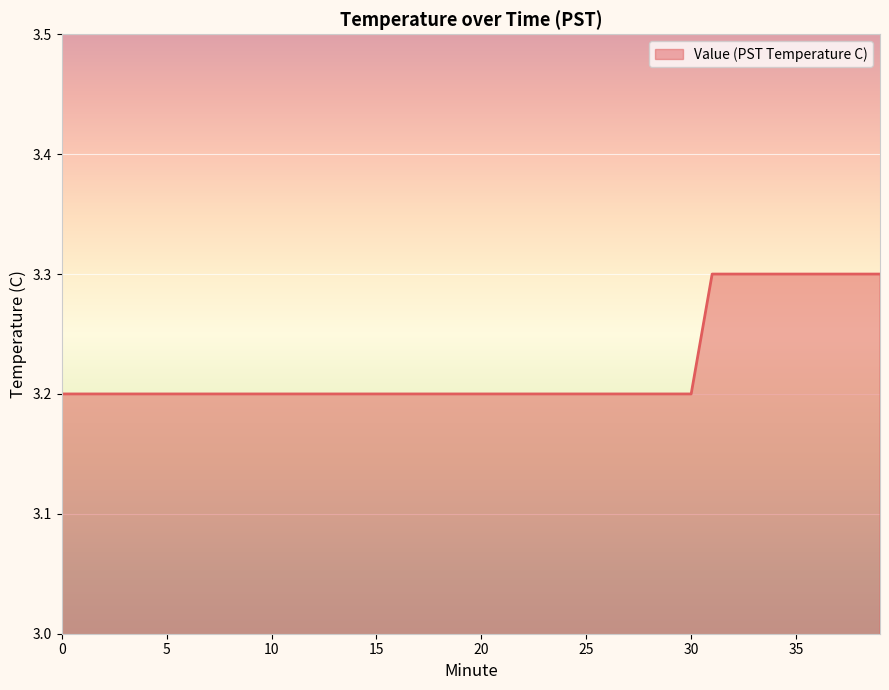

Reading left to right, transcribe all the data shown in this chart.

3.2	3.2	3.2	3.2	3.2	3.2	3.2	3.2	3.2	3.2	3.2	3.2	3.2	3.2	3.2	3.2	3.2	3.2	3.2	3.2	3.2	3.2	3.2	3.2	3.2	3.2	3.2	3.2	3.2	3.2	3.2	3.3	3.3	3.3	3.3	3.3	3.3	3.3	3.3	3.3